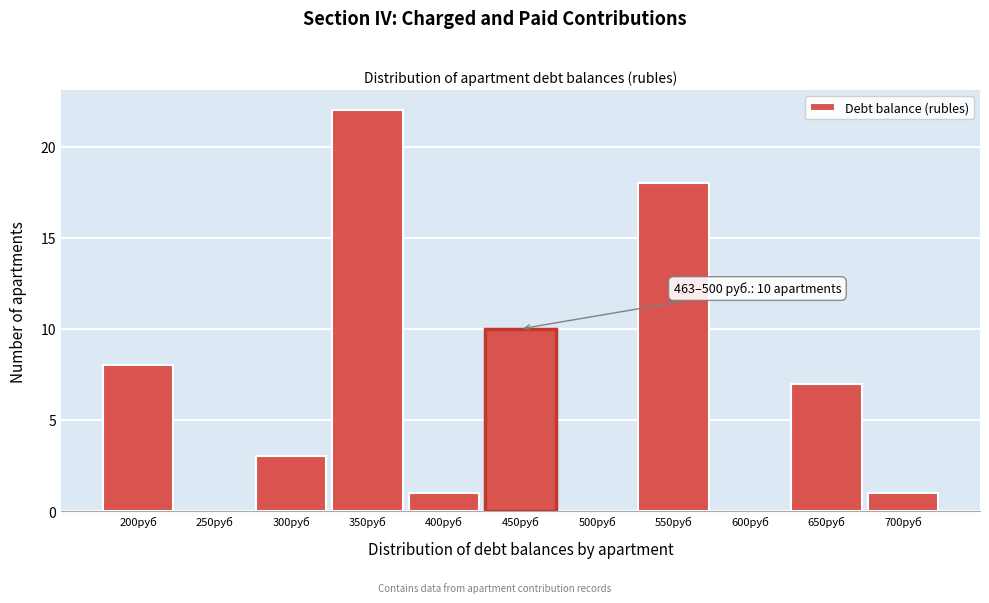

Reading left to right, list all the values displayed in this chart.

200руб=8	250руб=0	300руб=3	350руб=22	400руб=1	450руб=10	500руб=0	550руб=18	600руб=0	650руб=7	700руб=1